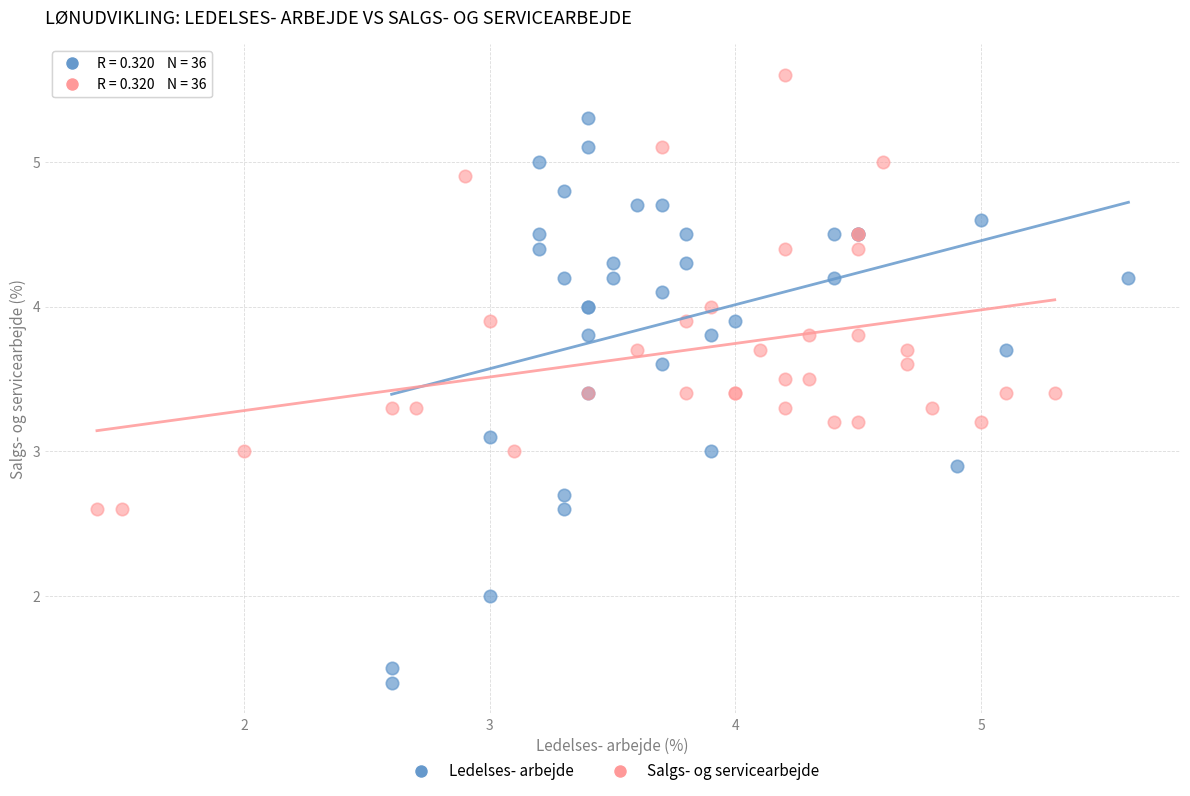

Which series contains the lowest Y value?

Ledelses- arbejde